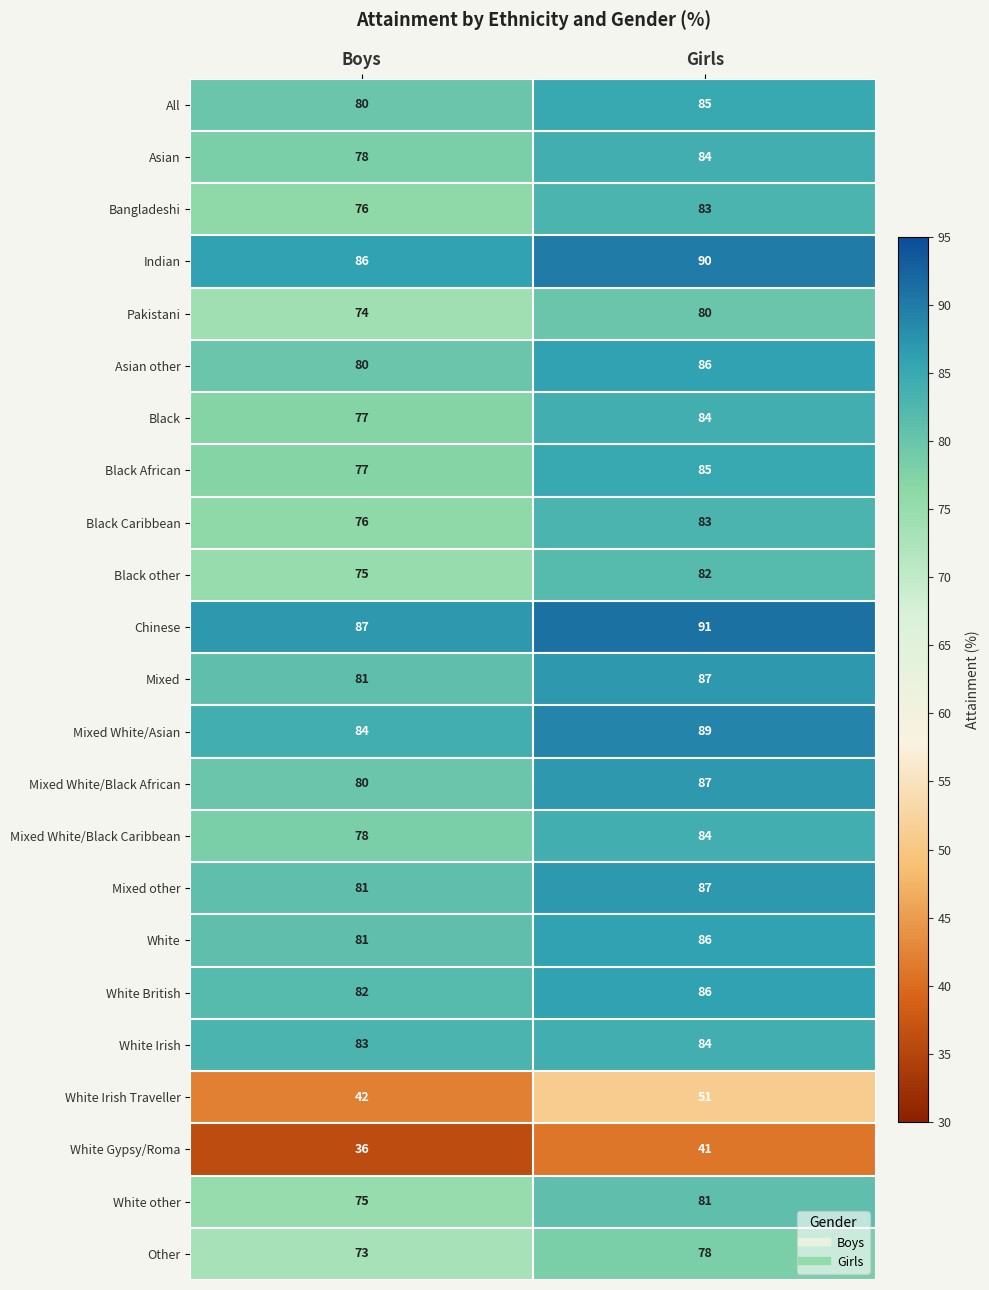

What is the difference between the Black Caribbean values at Girls and Boys?

7